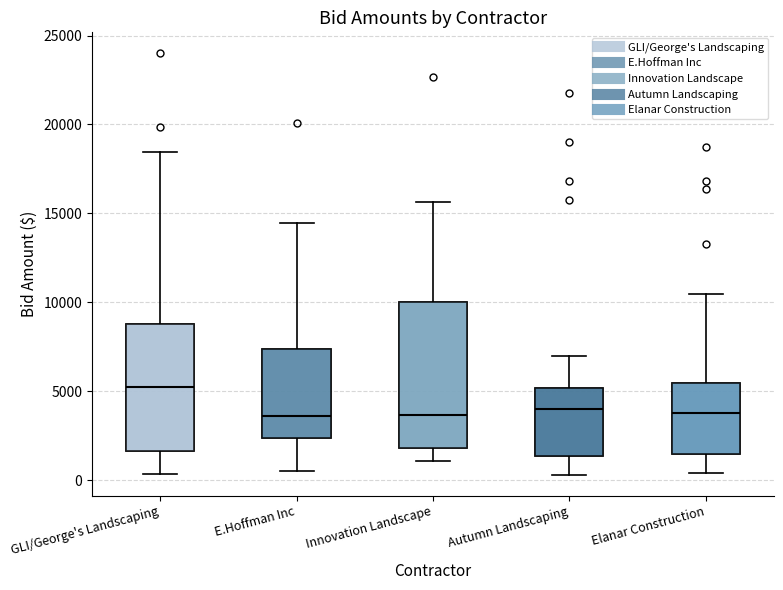

Which box is the tallest, from its lower edge to its upper edge?

Innovation Landscape